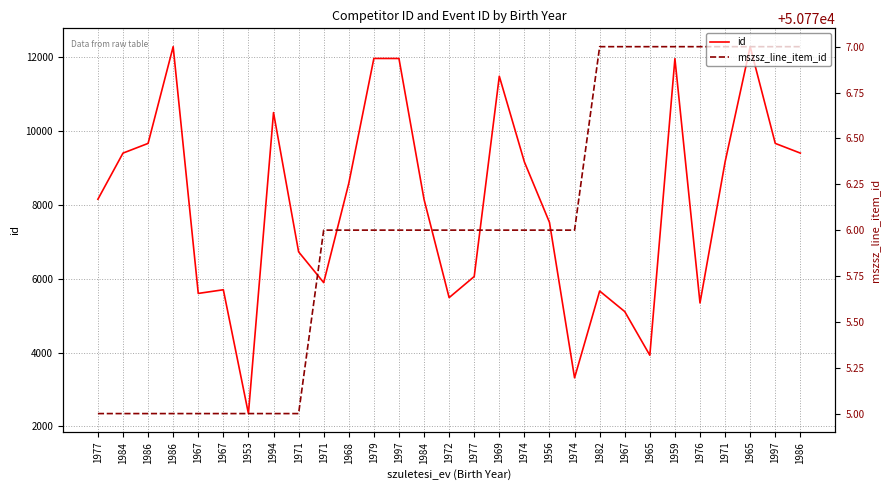

Rank the series by their maximum value, from lowest to highest.

id, mszsz_line_item_id